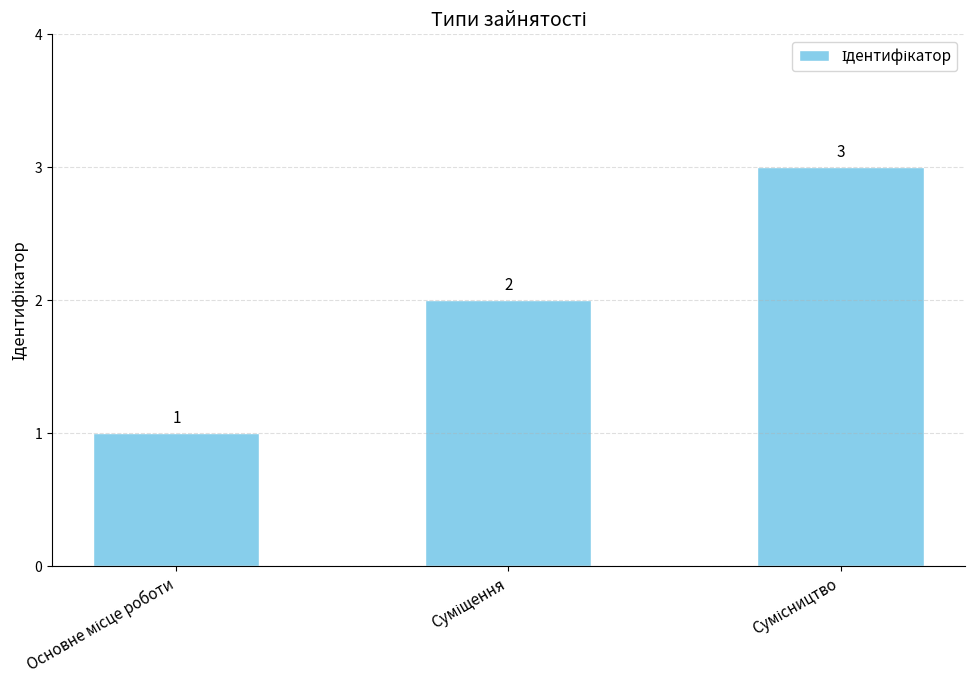

What is the sum of all values?

6